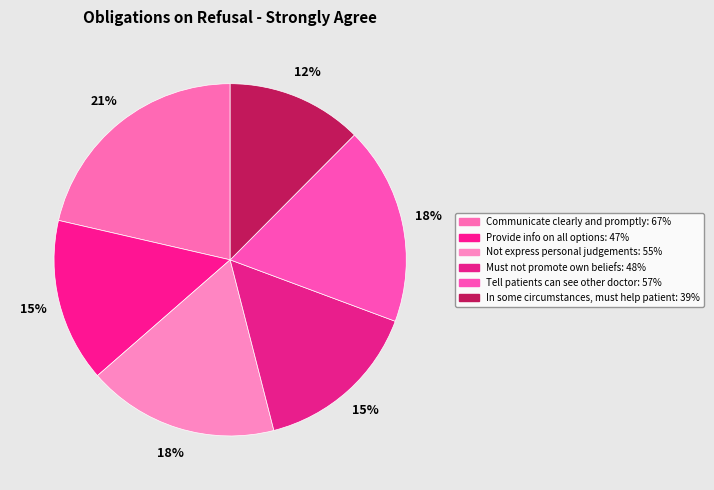

What is the largest slice in the pie chart?

Communicate clearly and promptly